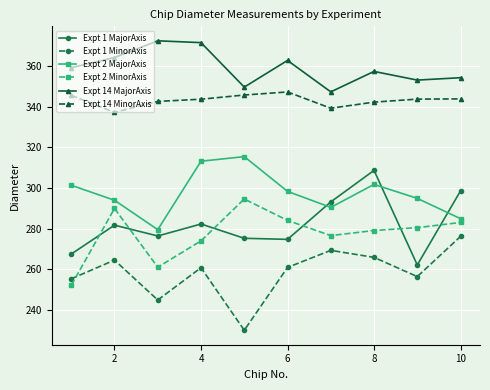

Rank the series by their maximum value, from highest to lowest.

Expt 14 MajorAxis, Expt 14 MinorAxis, Expt 2 MajorAxis, Expt 1 MajorAxis, Expt 2 MinorAxis, Expt 1 MinorAxis